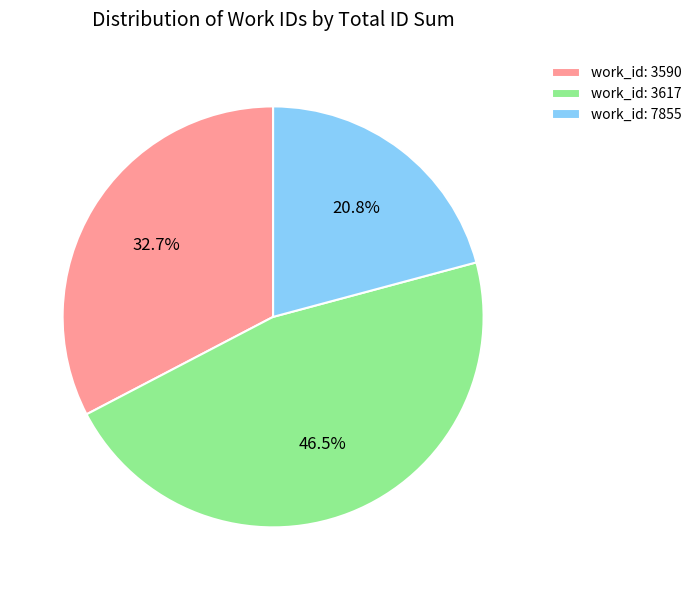

What is the smallest slice in the pie chart?

work_id: 7855